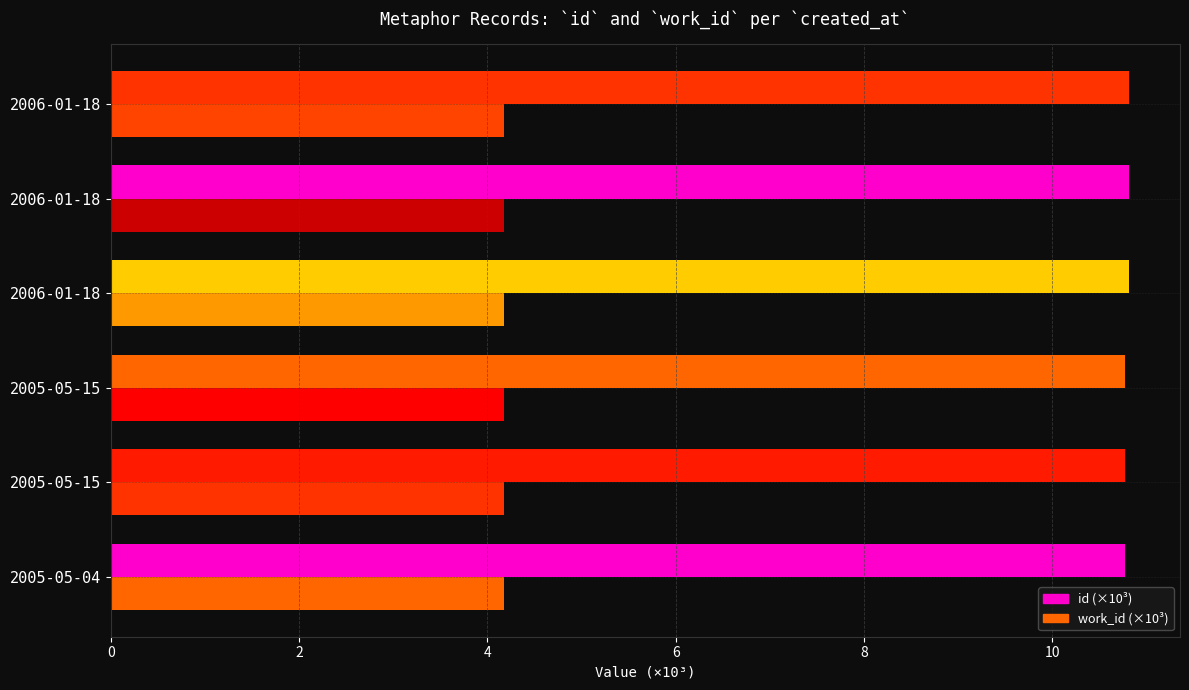

How many categories are shown in the chart?

6